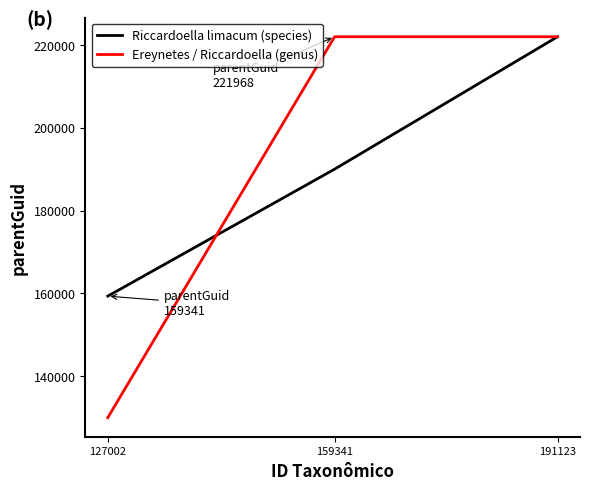

Which category has the highest value in the Riccardoella limacum (species) series?

191123